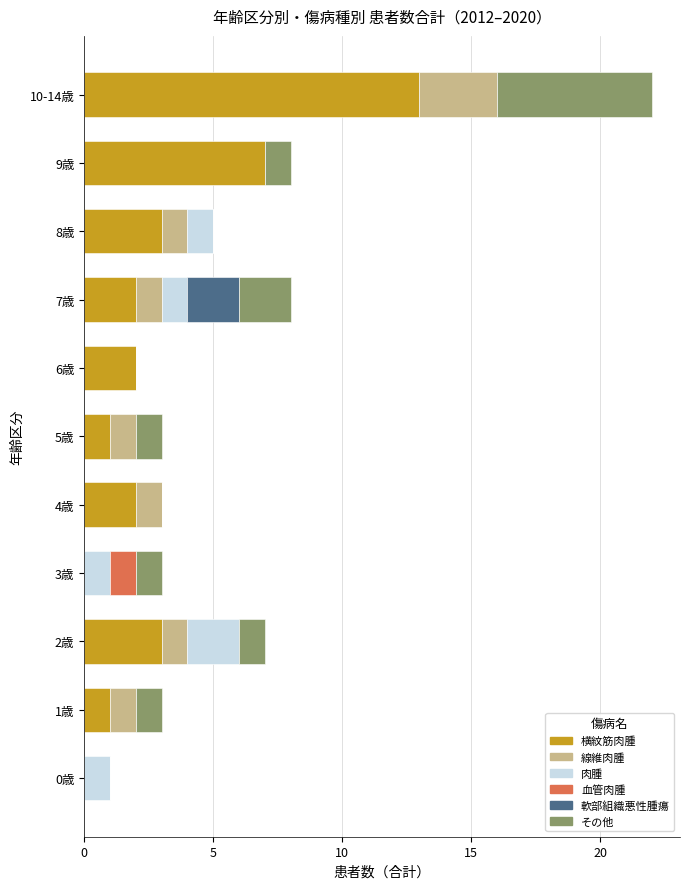

What is the total value across all series at 10-14歳?

22